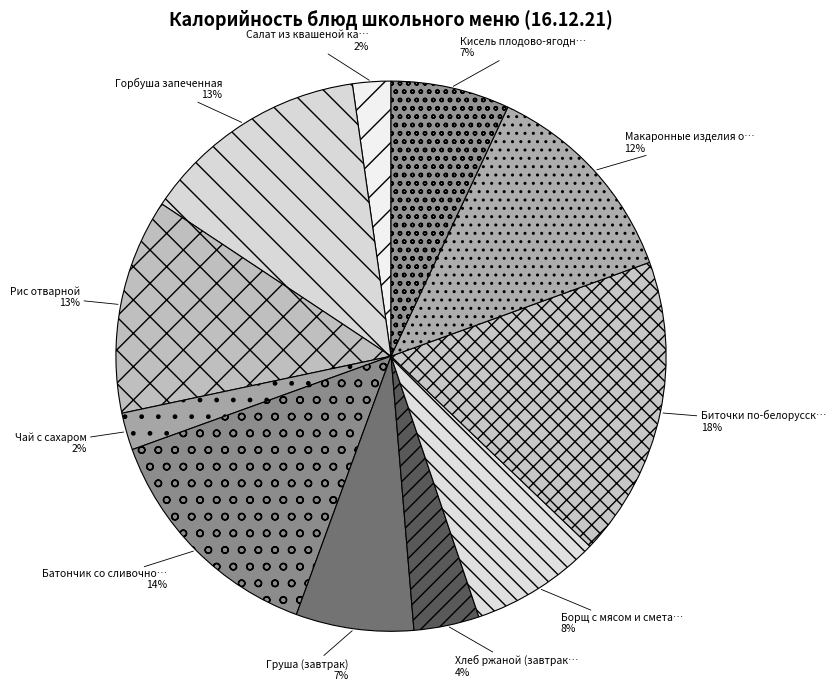

What is the largest slice in the pie chart?

Биточки по-белорусски